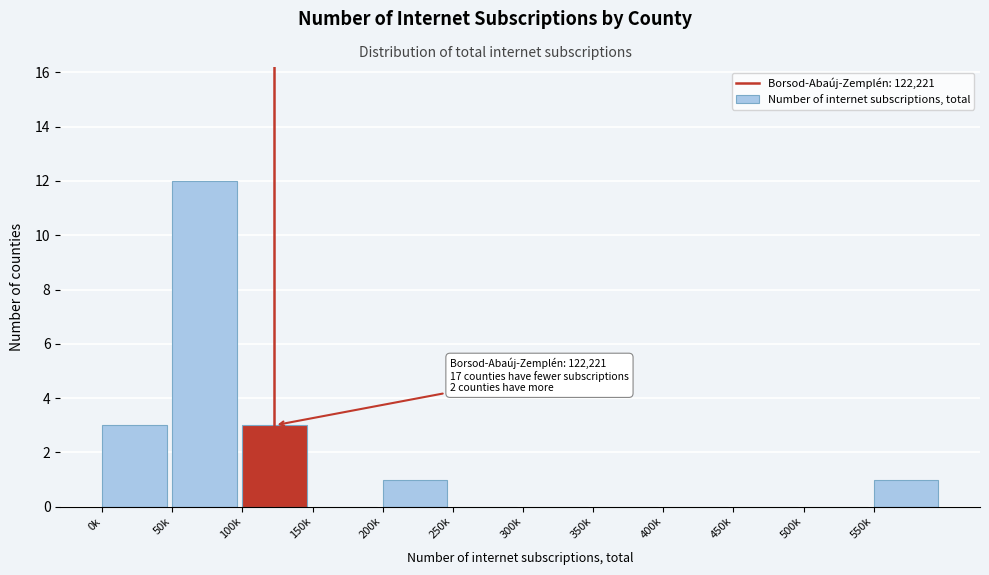

Reading left to right, list all the values displayed in this chart.

0k=3	50k=12	100k=3	150k=0	200k=1	250k=0	300k=0	350k=0	400k=0	450k=0	500k=0	550k=1